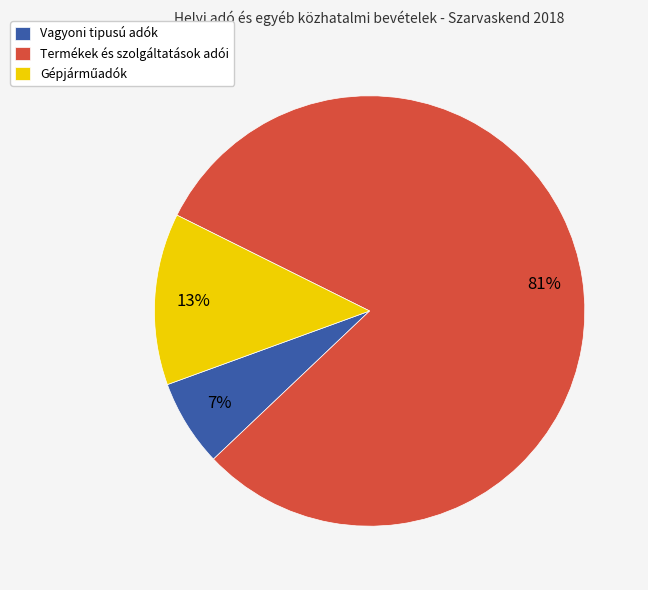

To the nearest percent, what percentage of the pie is Vagyoni tipusú adók?

7%